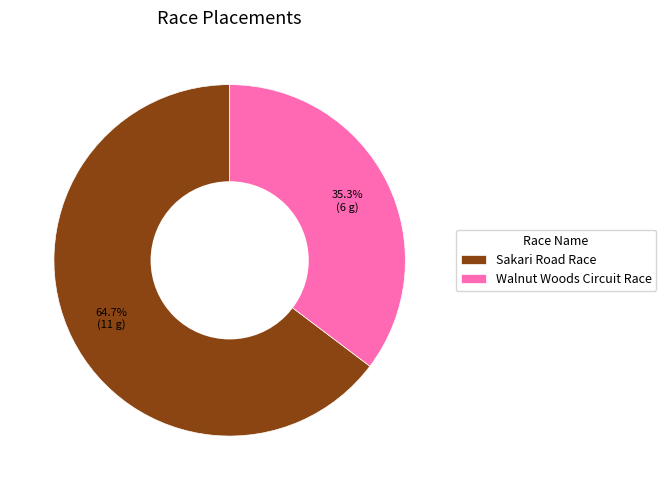

What percentage is the Sakari Road Race slice, to the nearest percent?

65%